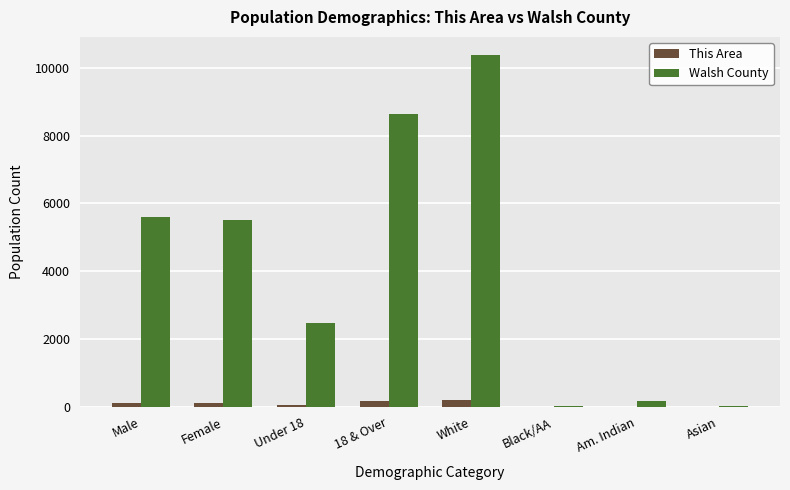

At which category is the sum across all series the highest?

White